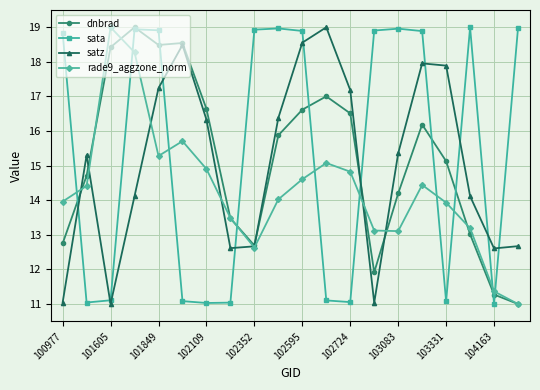

Which series ends up on top after the final intersection of satz and sata?

sata